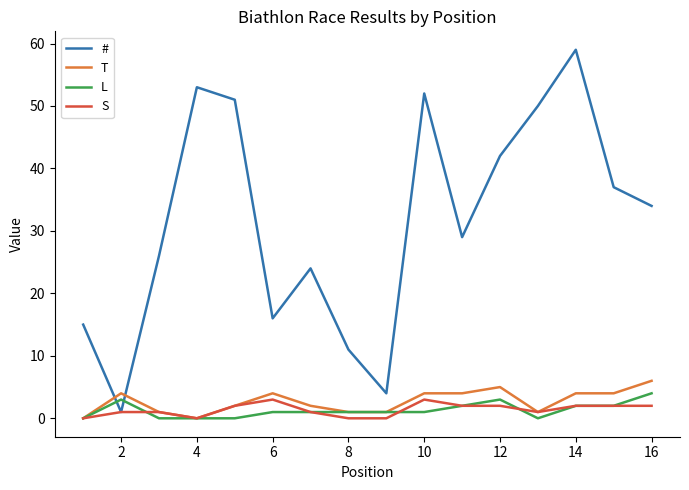

Which series has the widest spread of values?

#